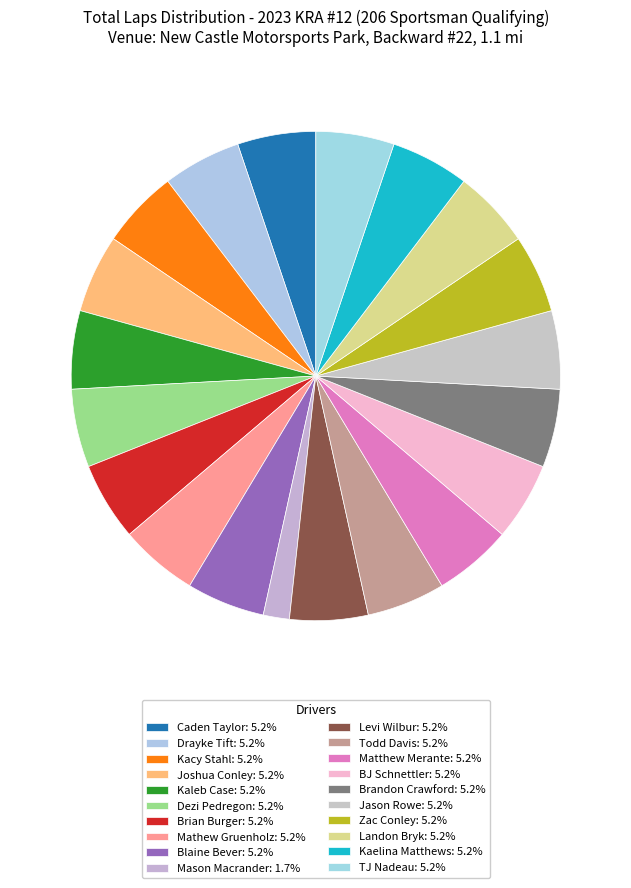

Count the number of slices in the pie.

20